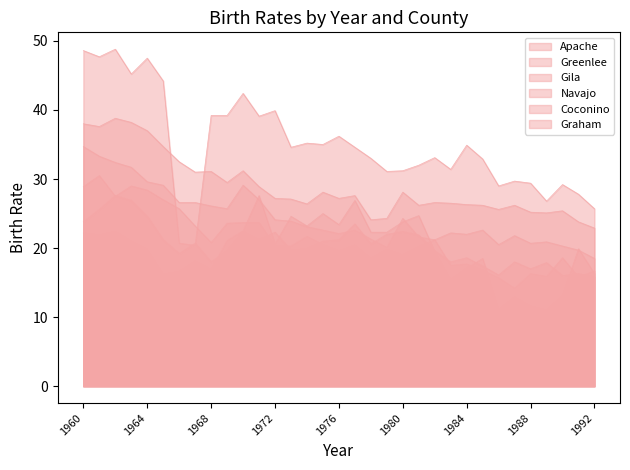

The Gila series shows 6.0 at 1988. True or false?

False